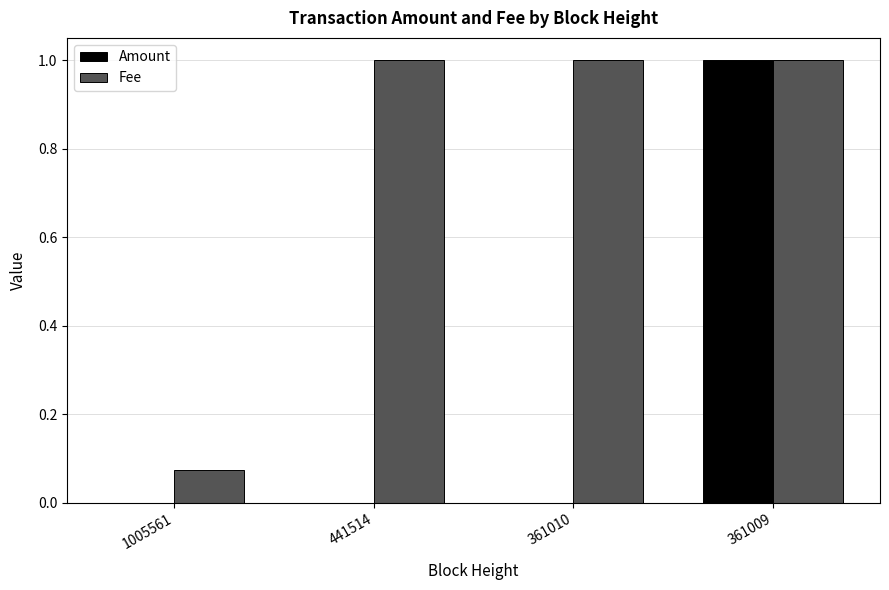

At which category is the sum across all series the highest?

361009